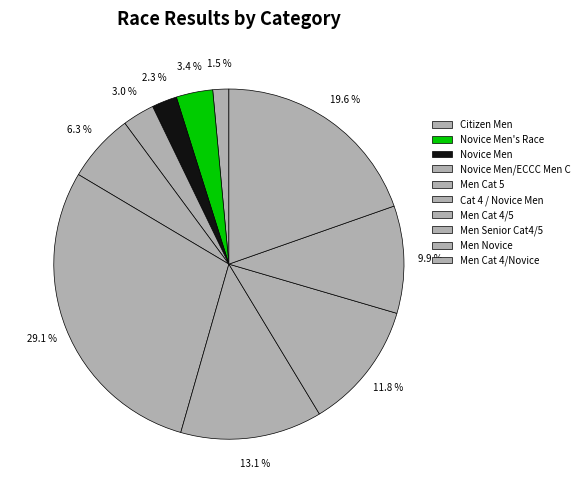

Count the number of slices in the pie.

10